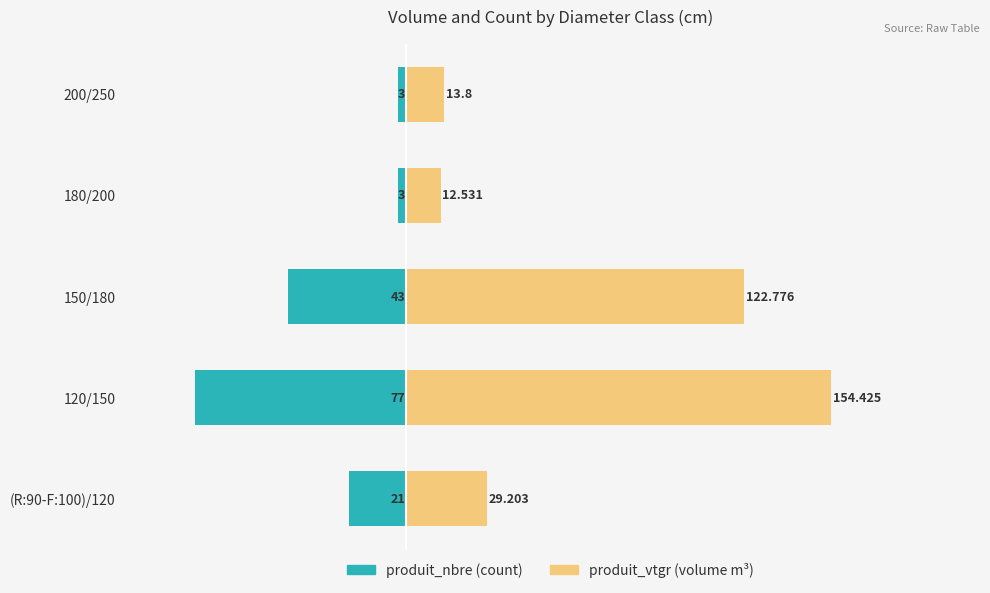

Count the produit_nbre values in the range -43 to -3.

4